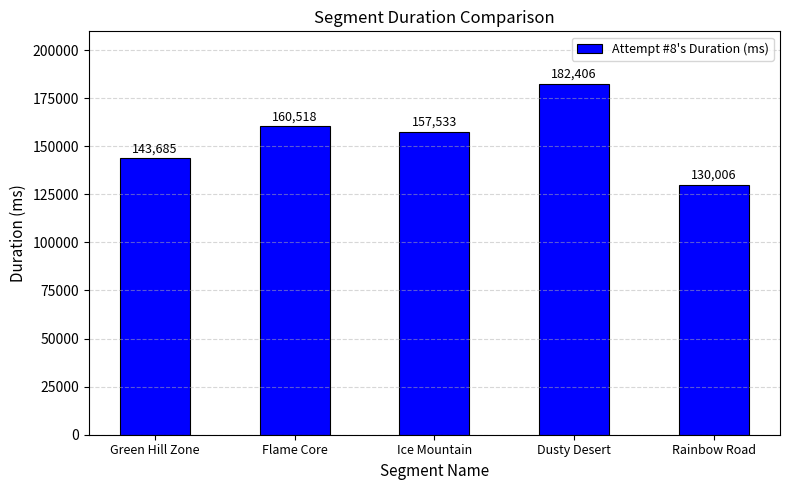

Reading right to left, list all the values displayed in this chart.

Rainbow Road=130006	Dusty Desert=182406	Ice Mountain=157533	Flame Core=160518	Green Hill Zone=143685